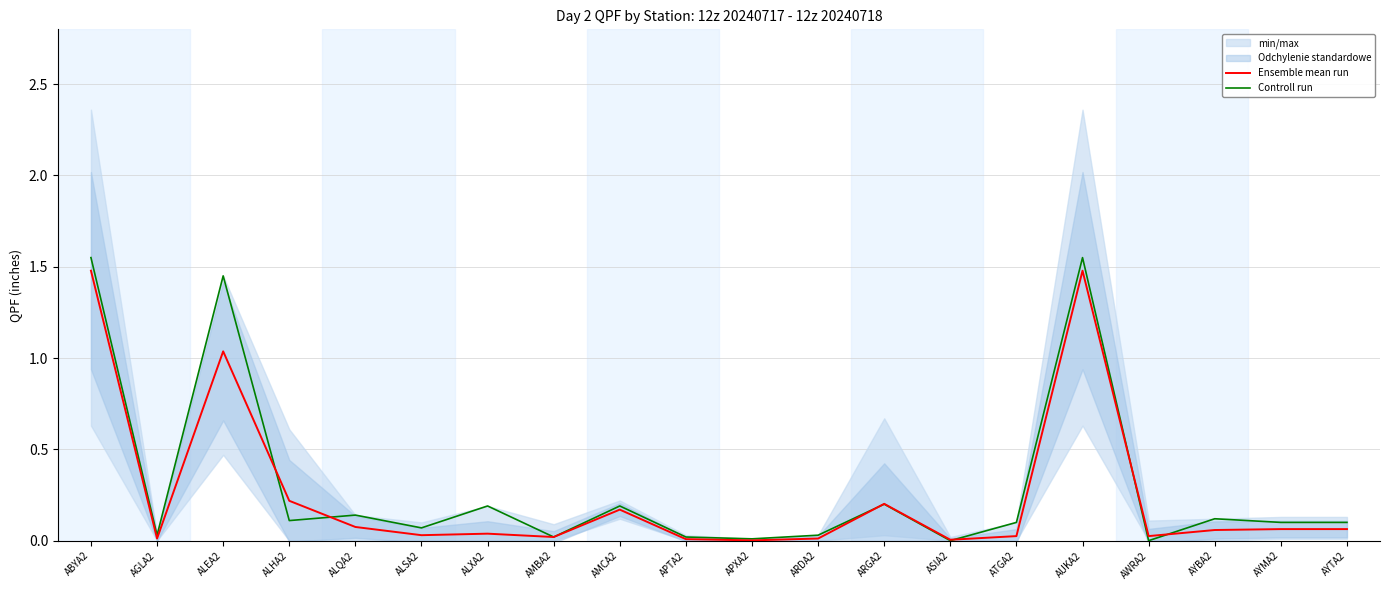

What position from the left is AUKA2?

16